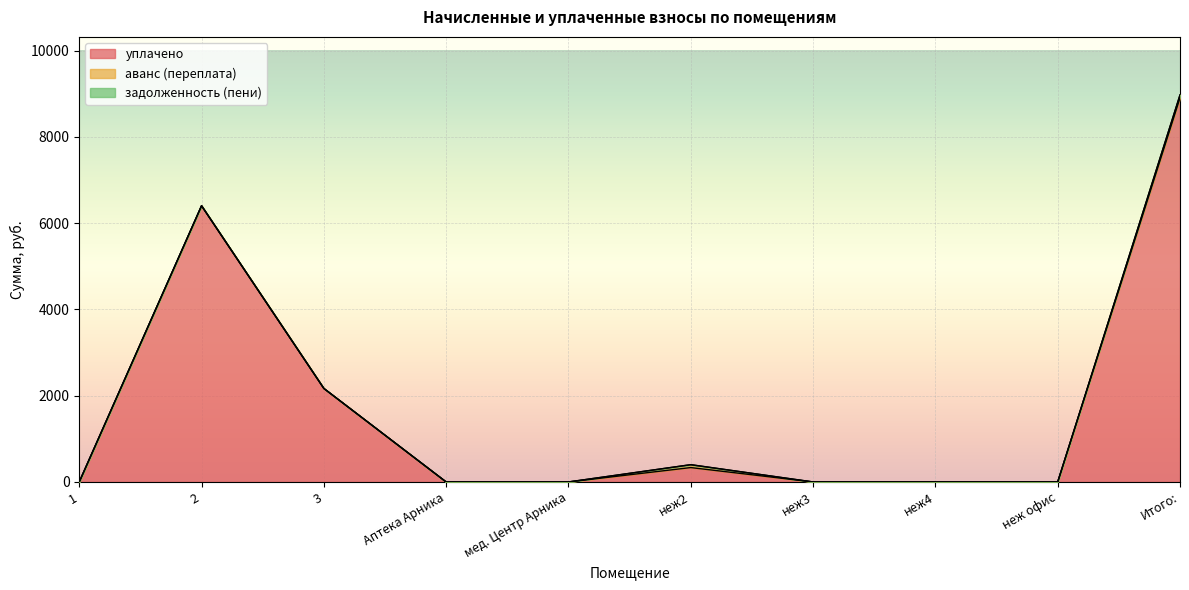

What position from the left is 2?

2